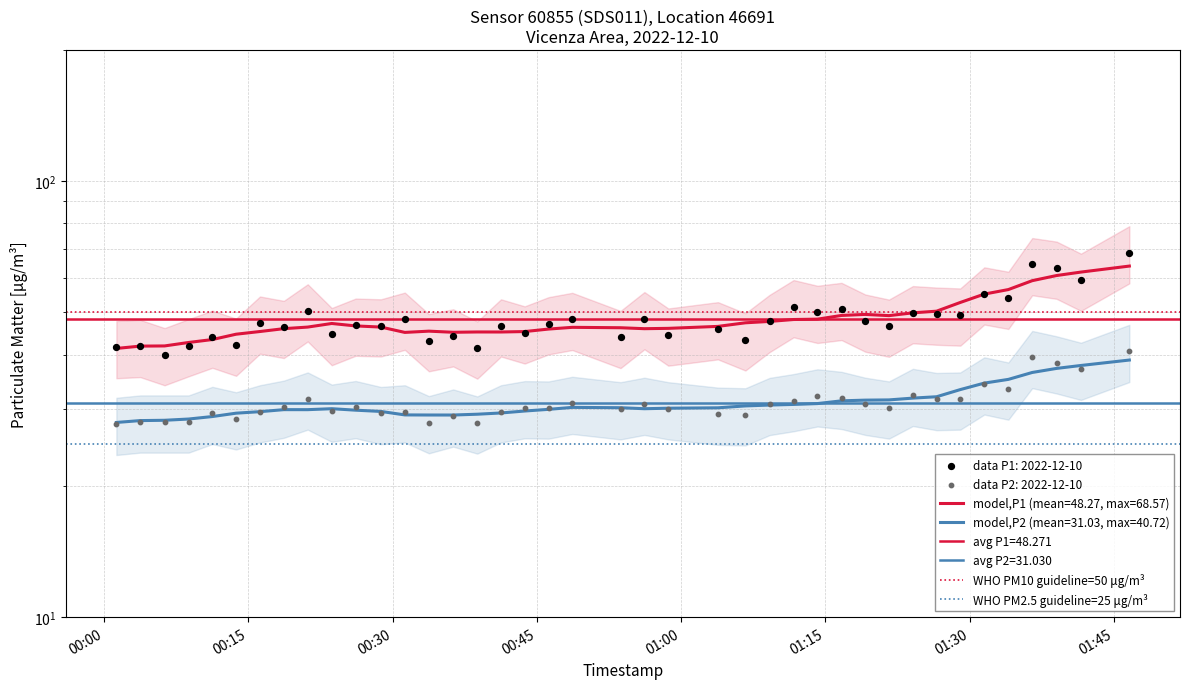

Which series has the largest total across all categories?

WHO PM10 guideline=50 μg/m³